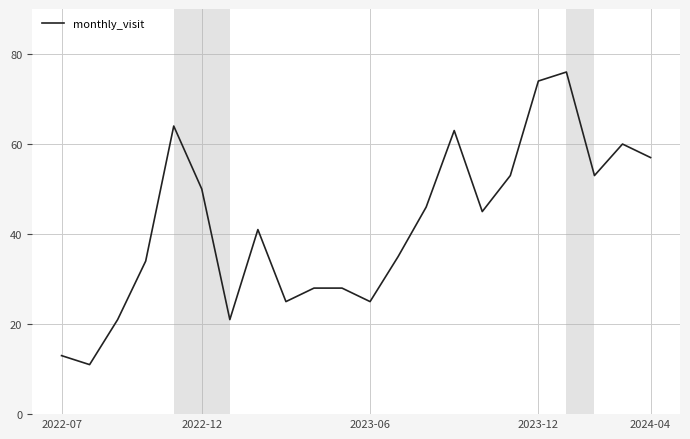

What is the difference between the maximum and minimum values?

65